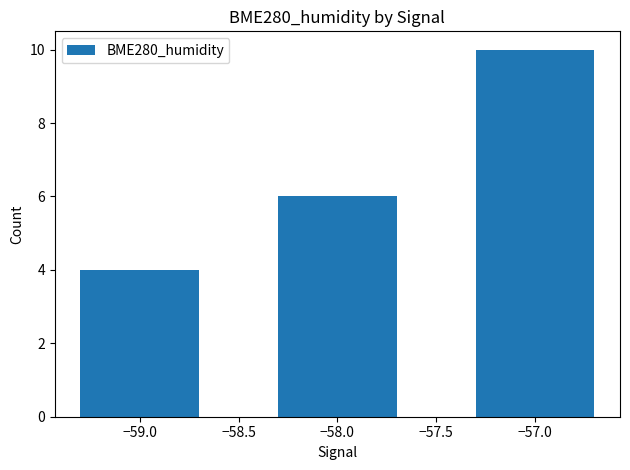

What is the smallest value displayed?

4